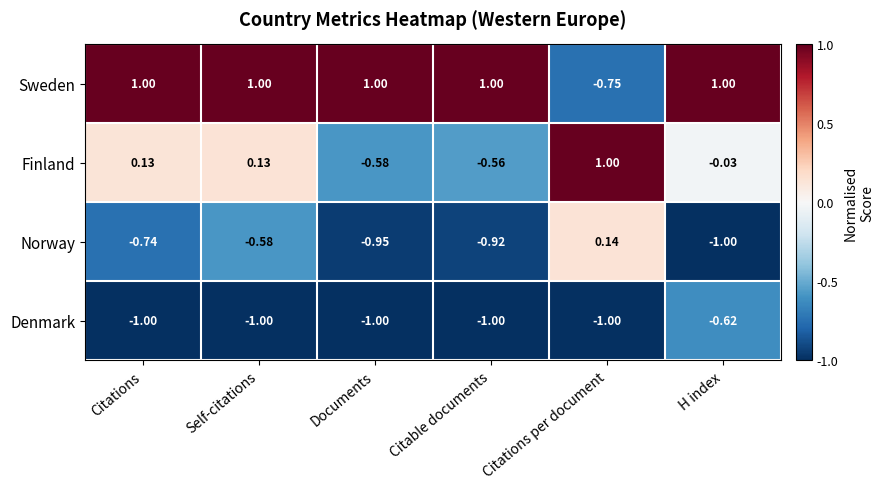

How many negative values does the Finland series have?

3